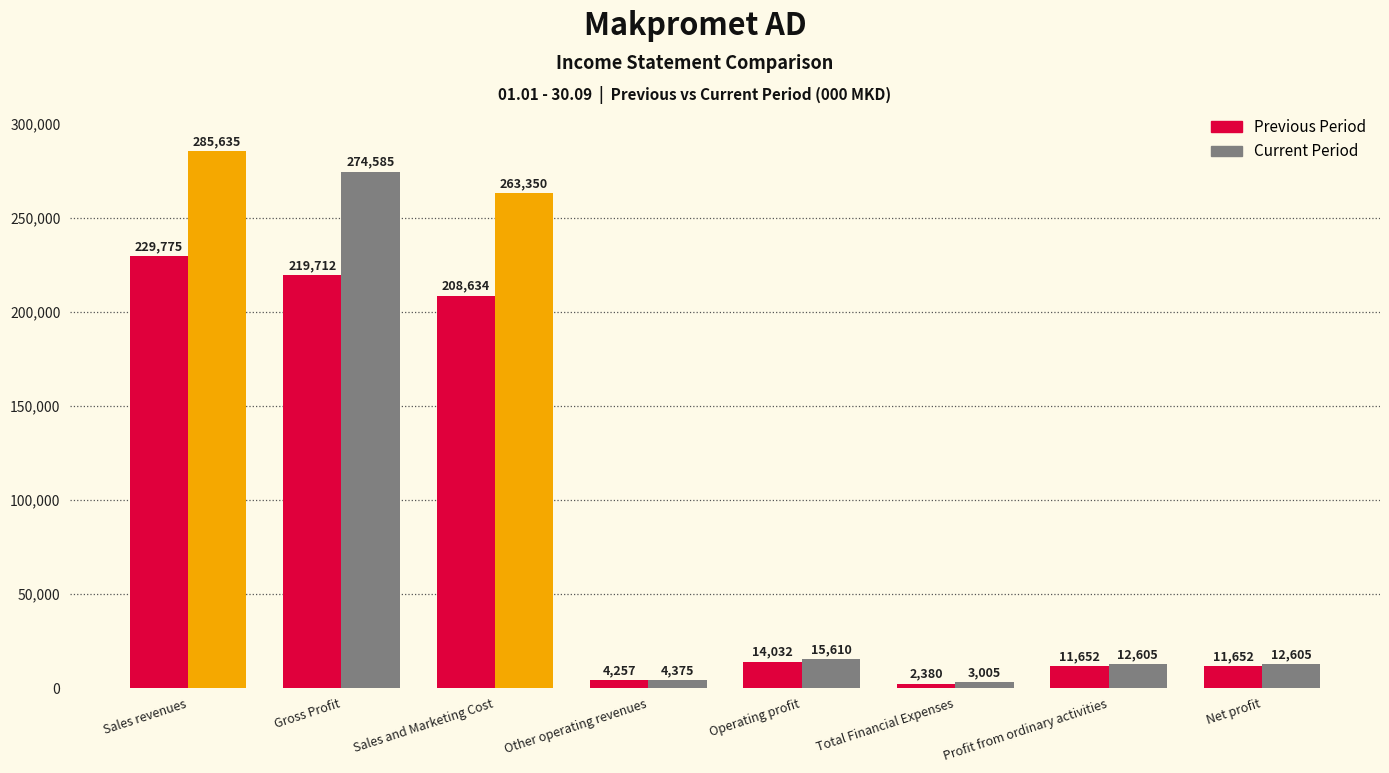

True or false: Previous Period has a value of 2380 at Total Financial Expenses.

True